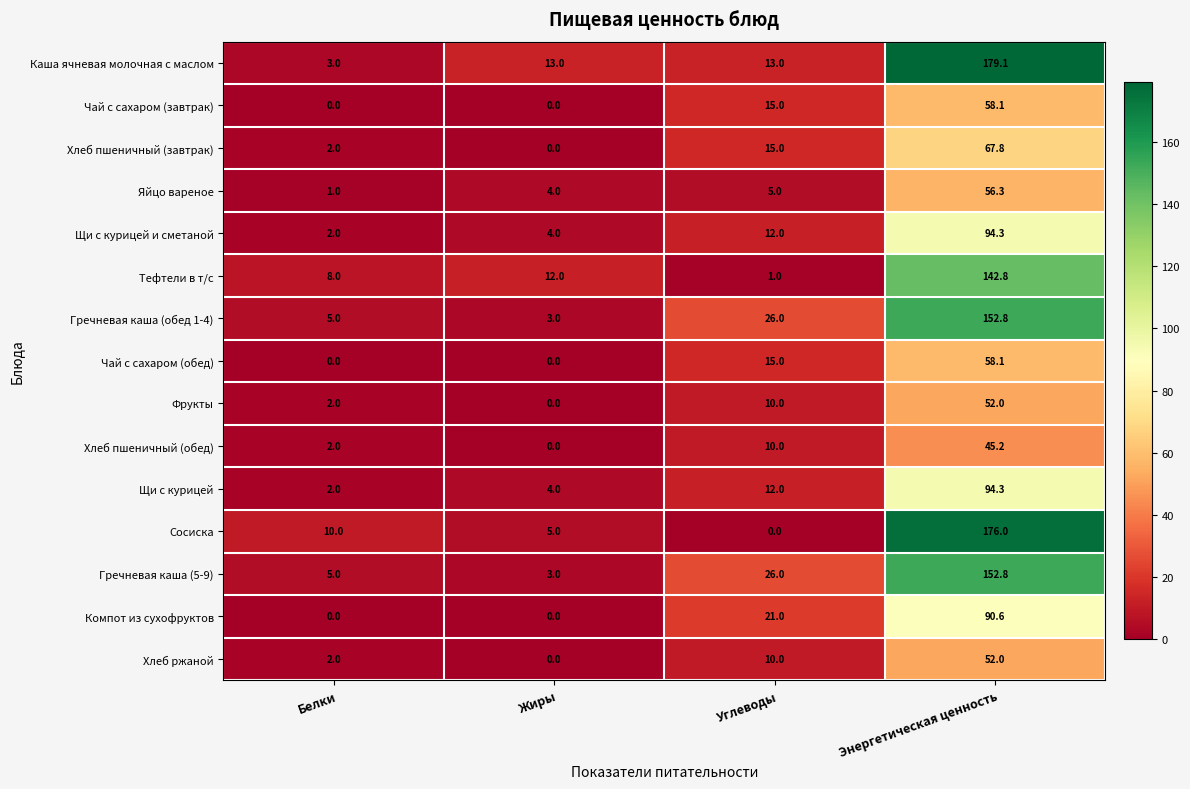

At which category is the sum across all series the highest?

Энергетическая ценность